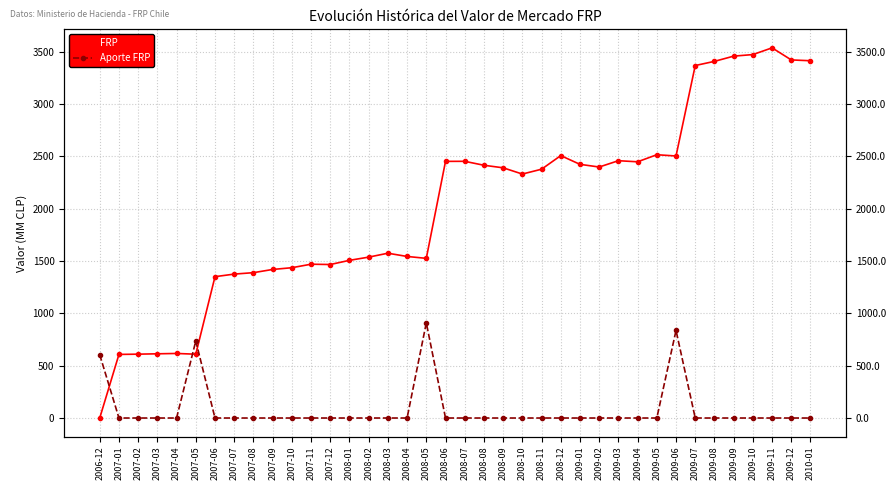

What is the label of the 35th point from the left?

2009-10